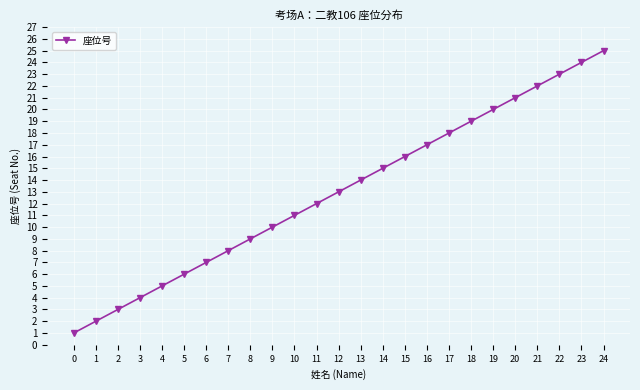

Where is the data nearest to the value 13?

12